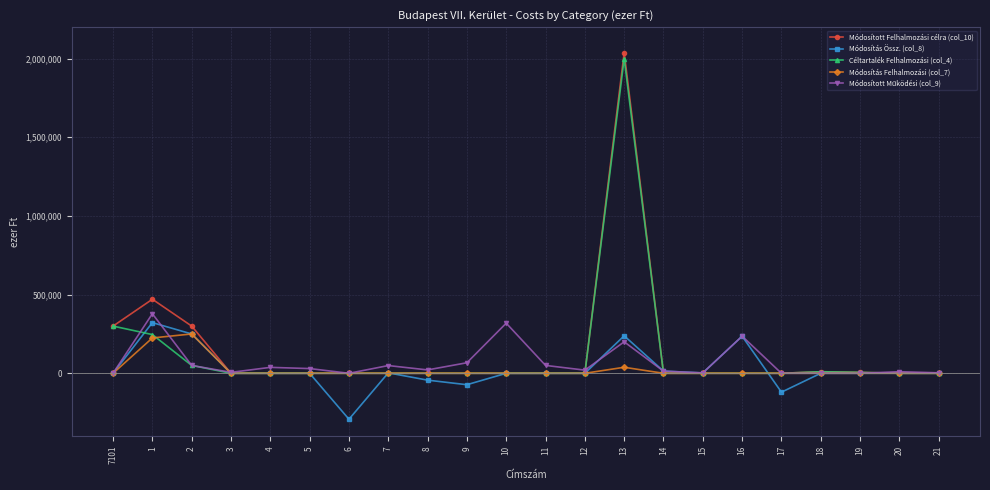

At which category is the sum across all series the highest?

13